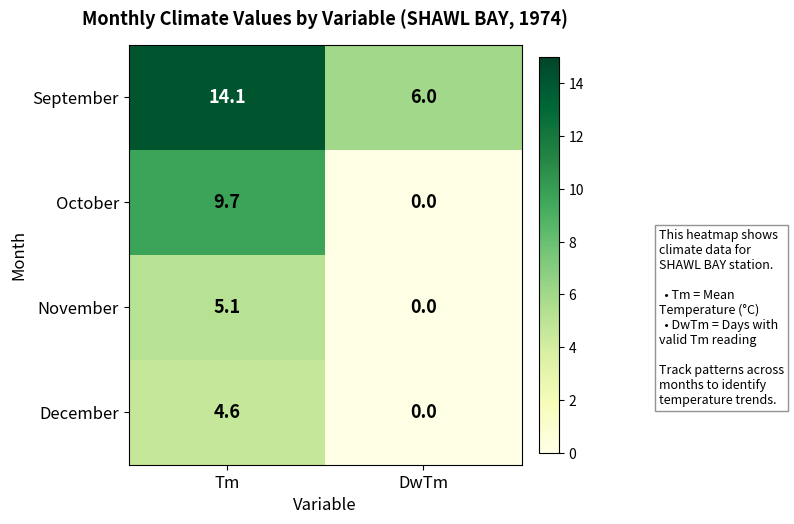

What is the greatest value displayed?

14.1